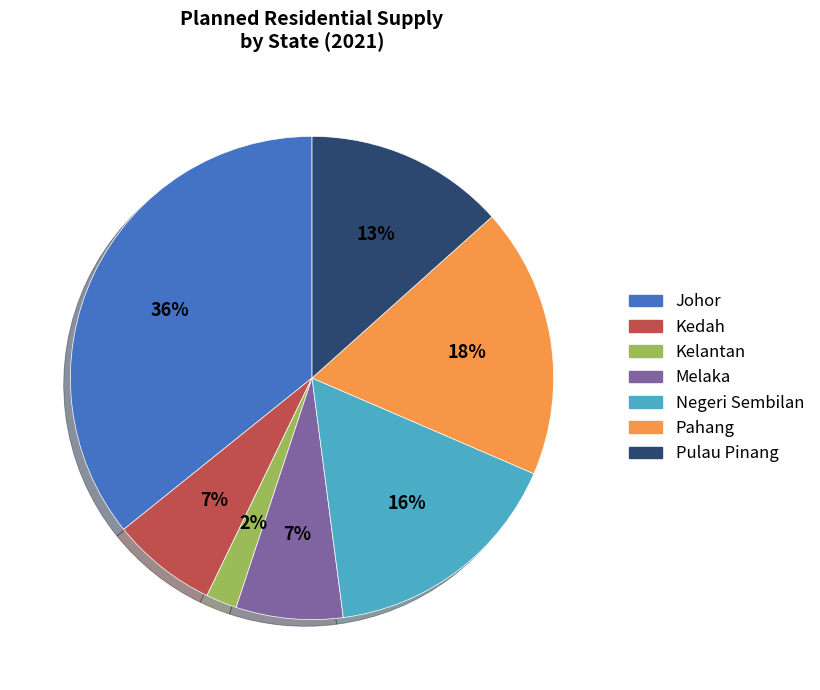

To the nearest percent, what is the difference between the largest and smallest slice percentages?

34%